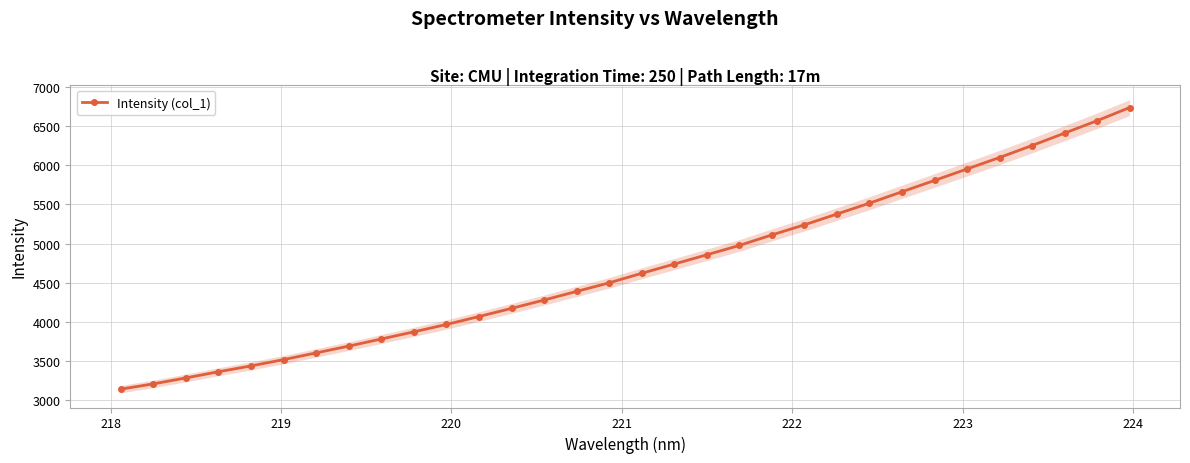

True or false: there are more than 1 points higher than both neighbors.

False